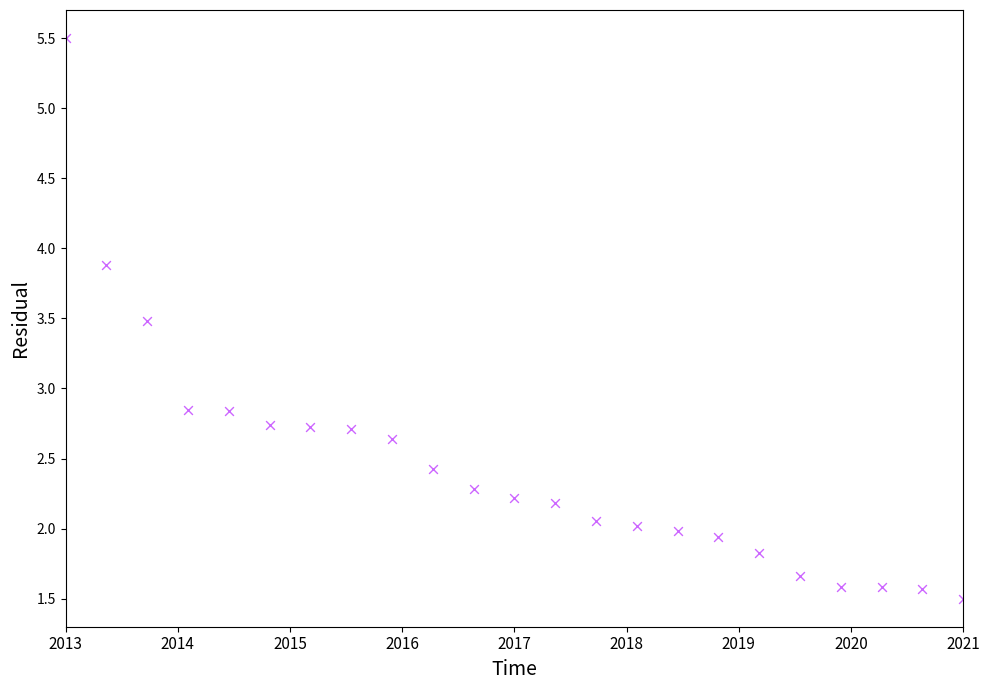

What is the range of Y values (max minus min)?

4.0